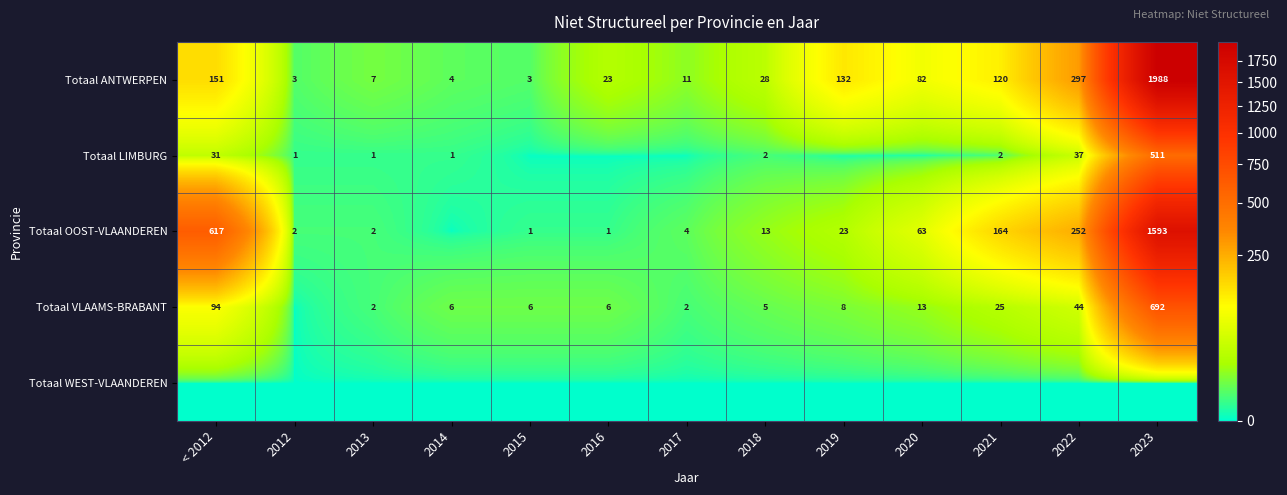

Is it true that Totaal LIMBURG equals 0 at 2012?

False